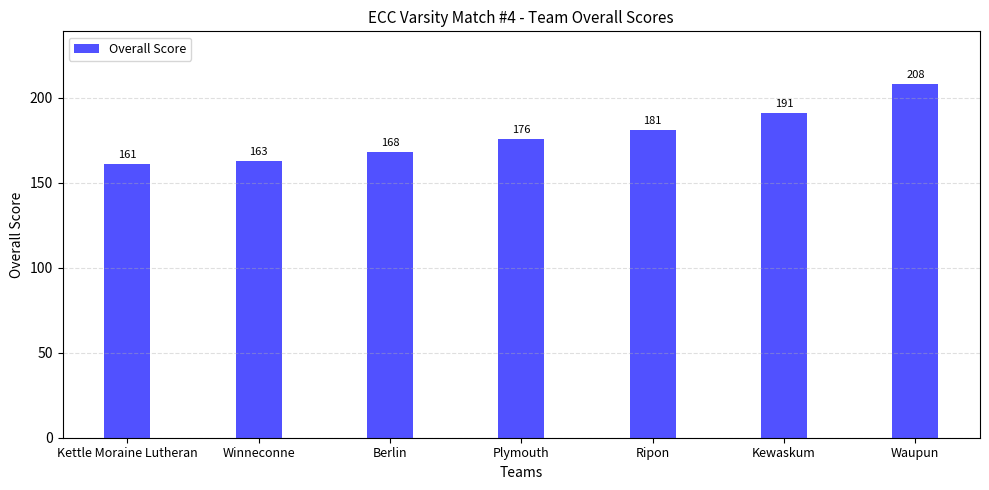

What is the smallest value displayed?

161